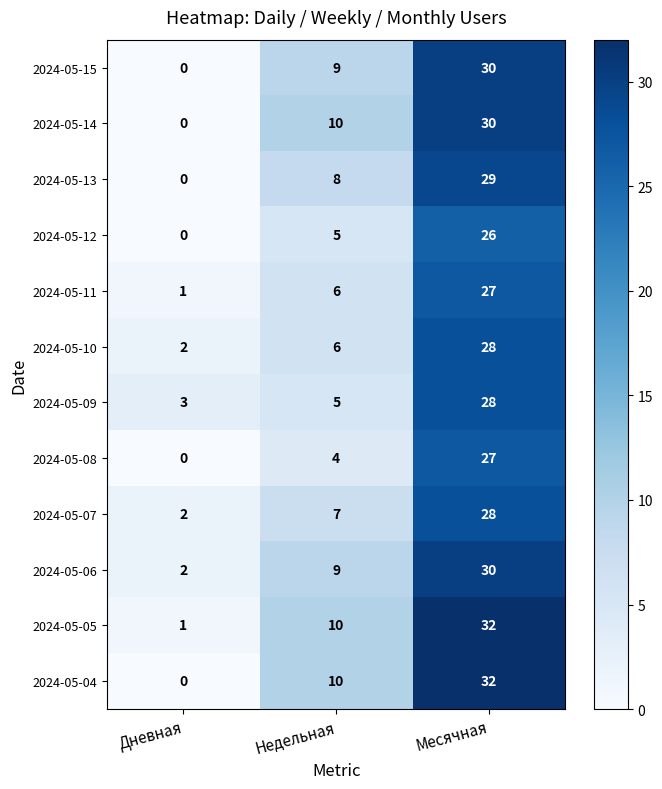

What is the greatest value displayed?

32